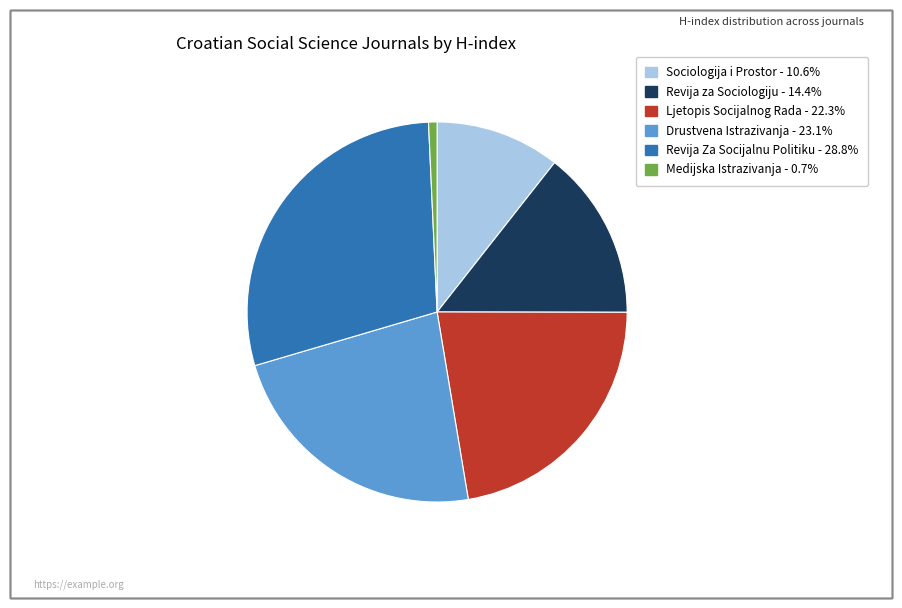

Is the sum of Revija za Sociologiju and Drustvena Istrazivanja greater than half?

No